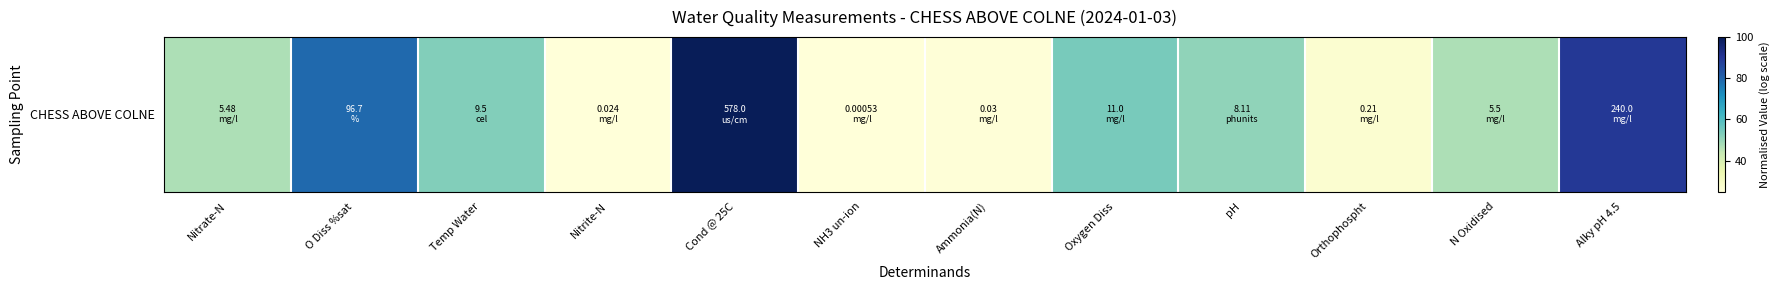

How many bars are there in total?

12